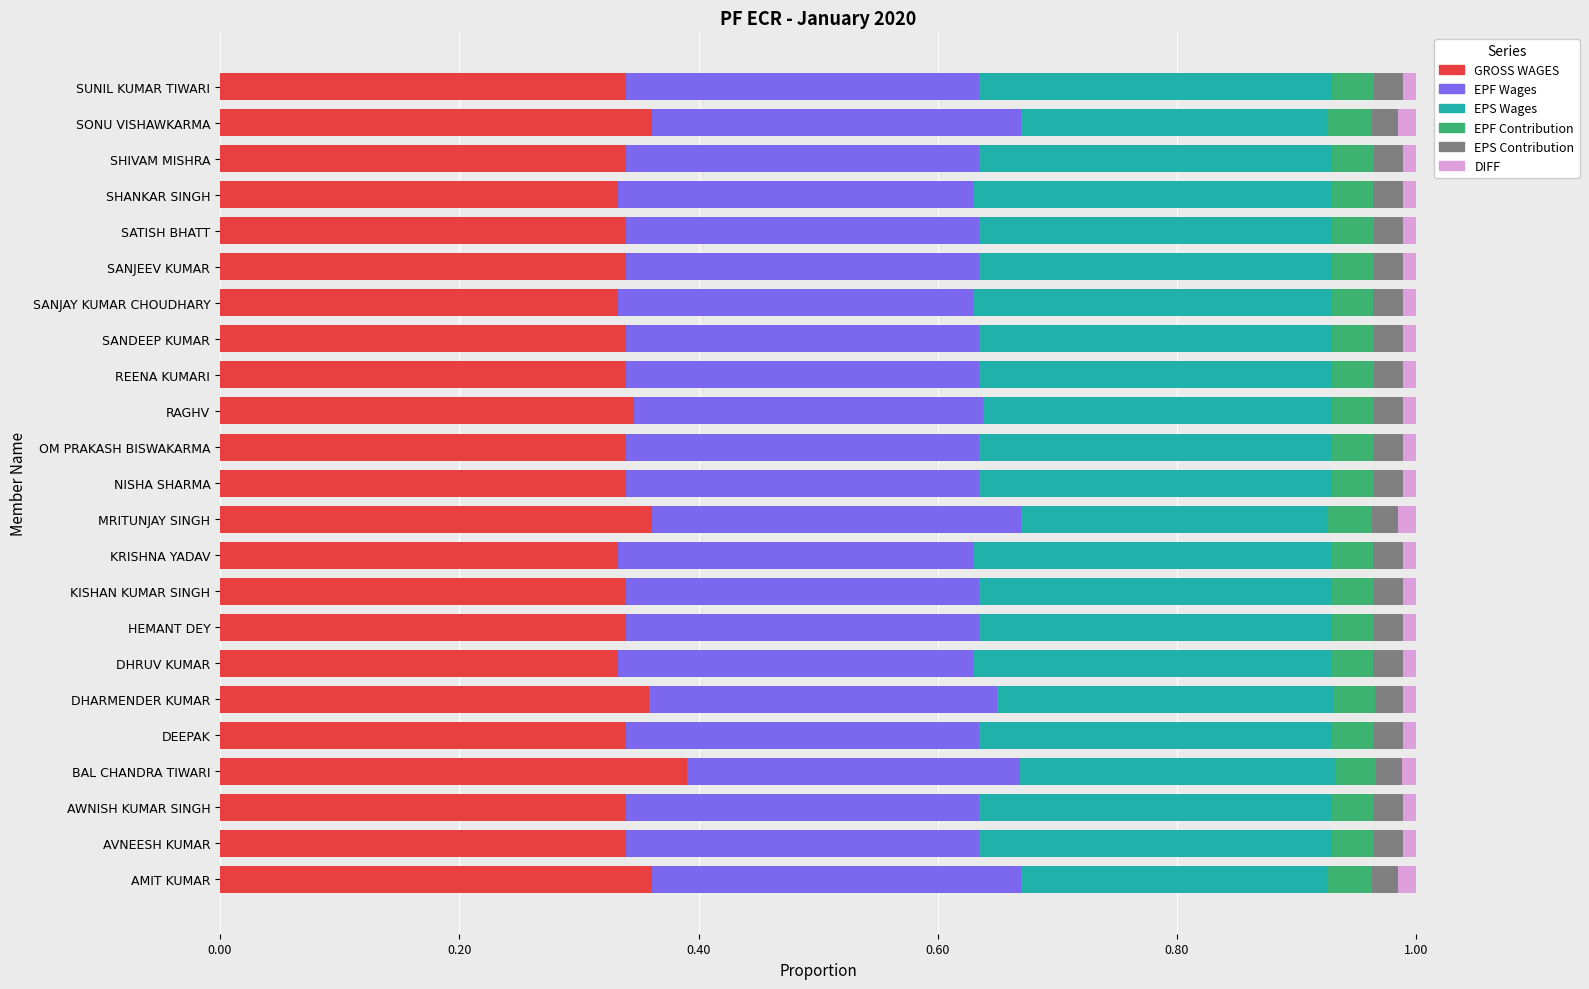

How many GROSS WAGES values are between 0 and 1?

23